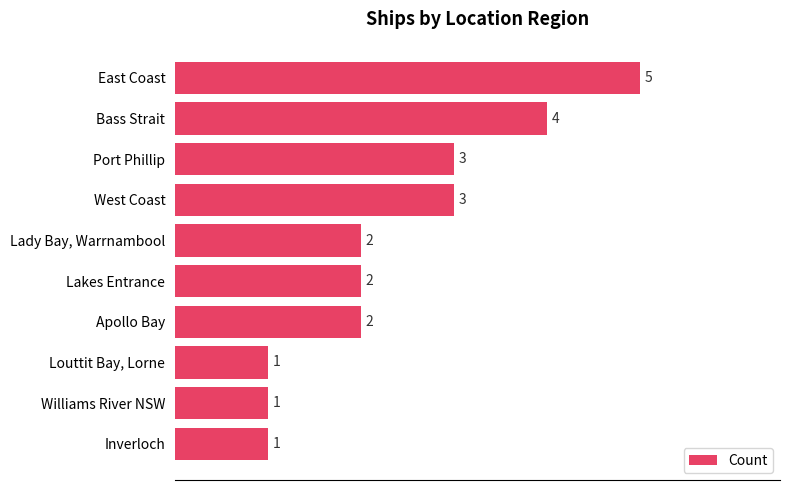

What is the sum of all values?

24